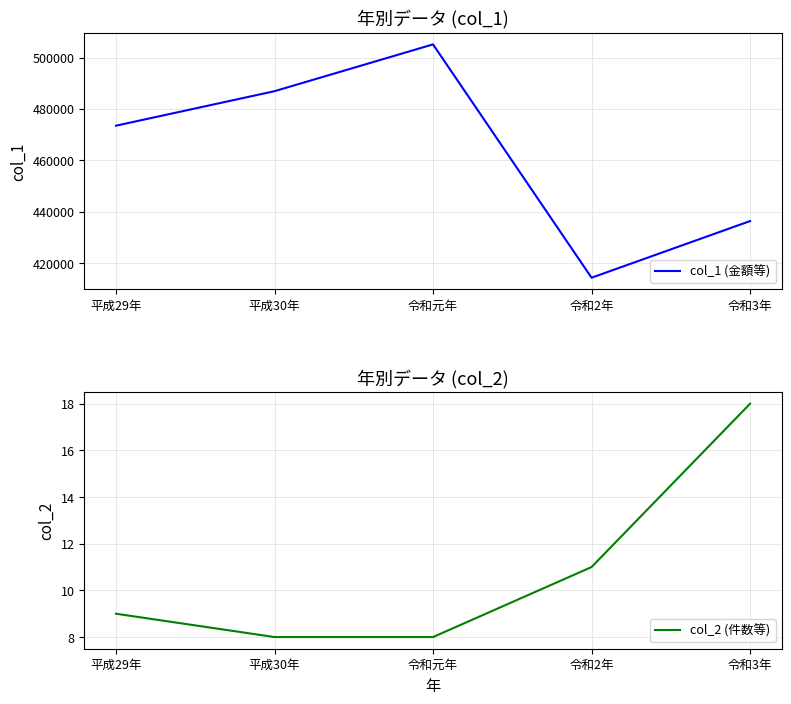

True or false: col_2 (件数等) has more than 0 points higher than both neighbors.

False